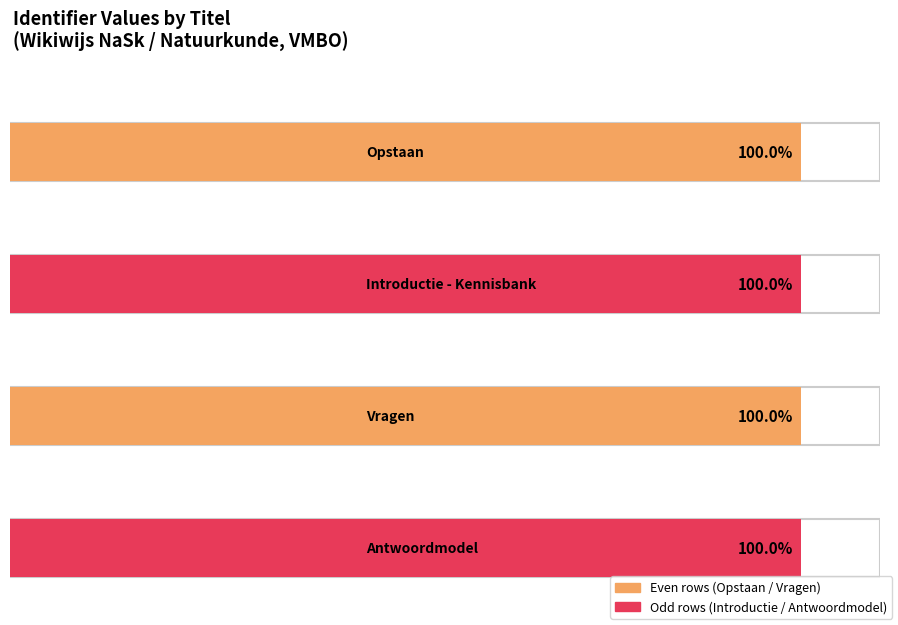

What is the label of the 4th bar from the left?

Antwoordmodel